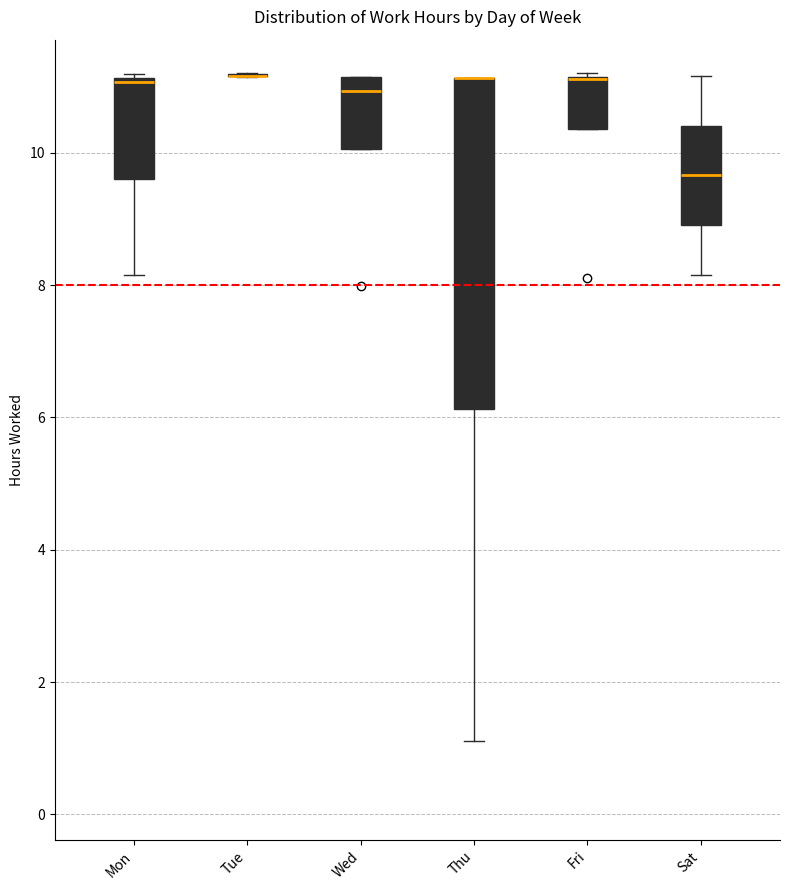

Where is the upper edge of the box for Wed on the y-axis? The values are not printed on the chart, so give them approximately, as read against the axis.

11.2